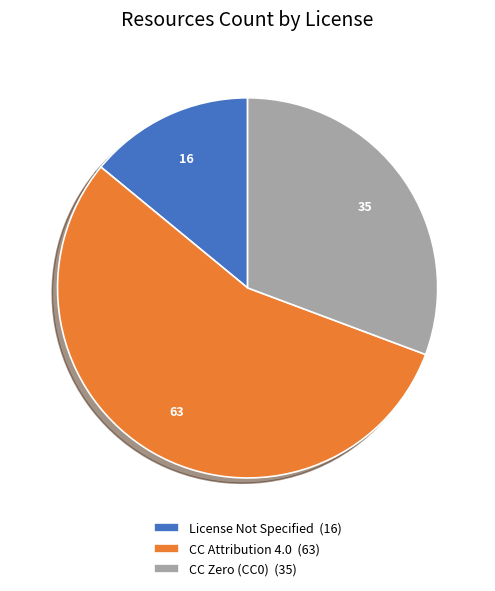

Which slice is the largest?

CC Attribution 4.0 (63)